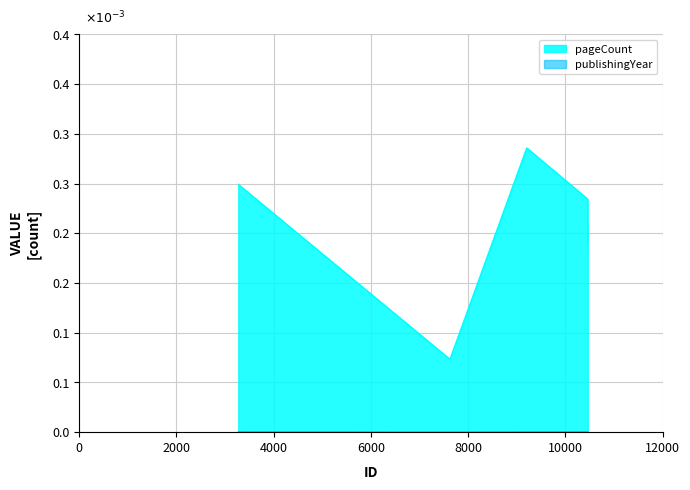

Rank the categories by publishingYear value from lowest to highest.

7627, 7629, 10464, 3275, 9208, 10458